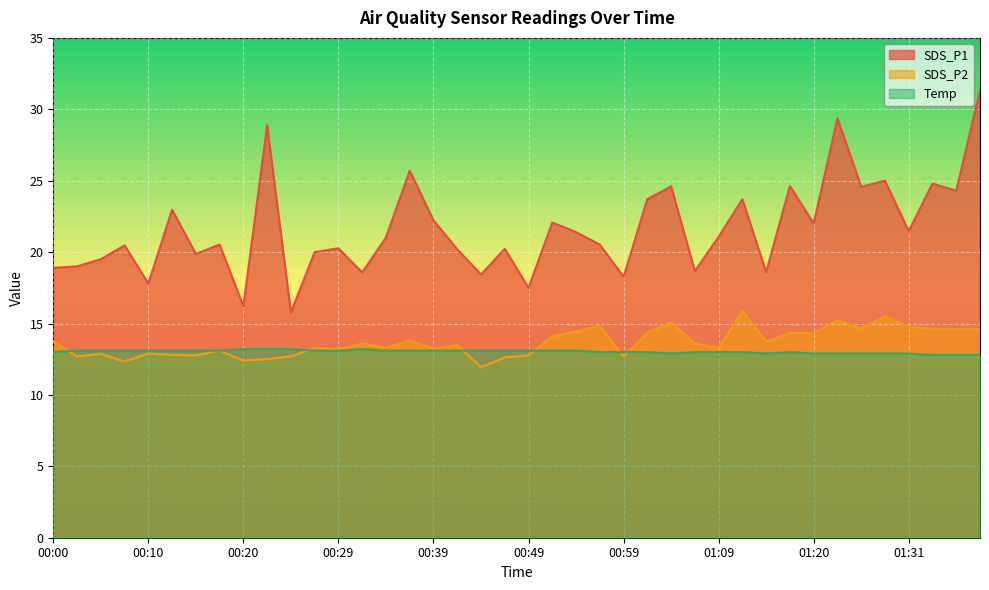

What is the difference between the highest and lowest values at 01:12?

10.7